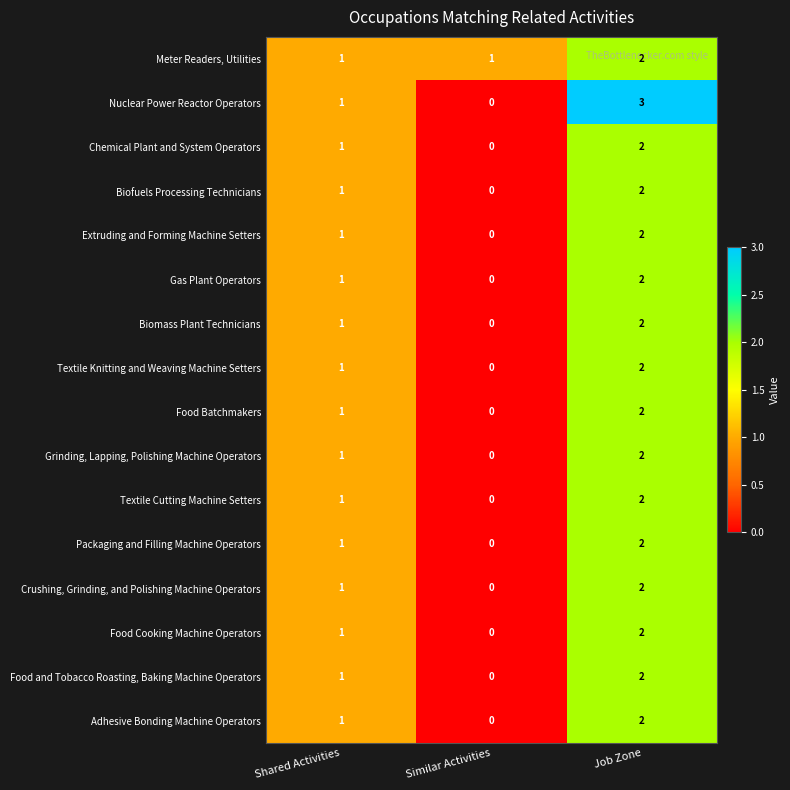

What is the sum of all Crushing, Grinding, and Polishing Machine Operators values?

3